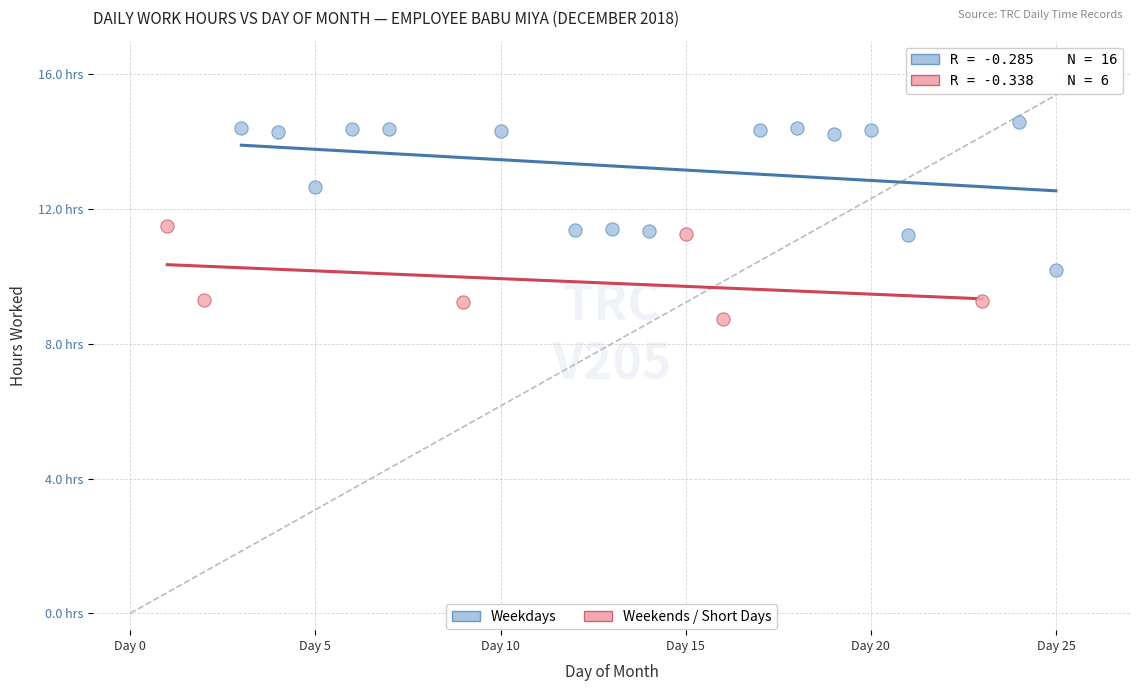

What are all the series names shown in the legend?

Weekdays, Weekends / Short Days